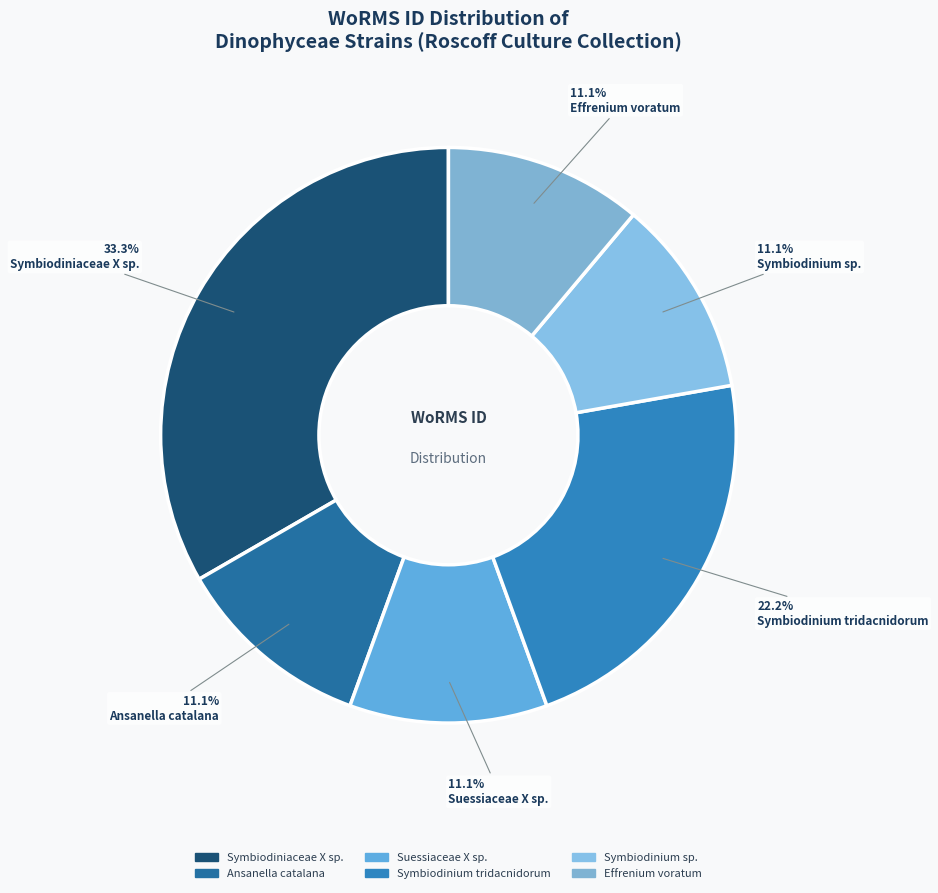

Is there any slice that represents more than half of the pie?

No